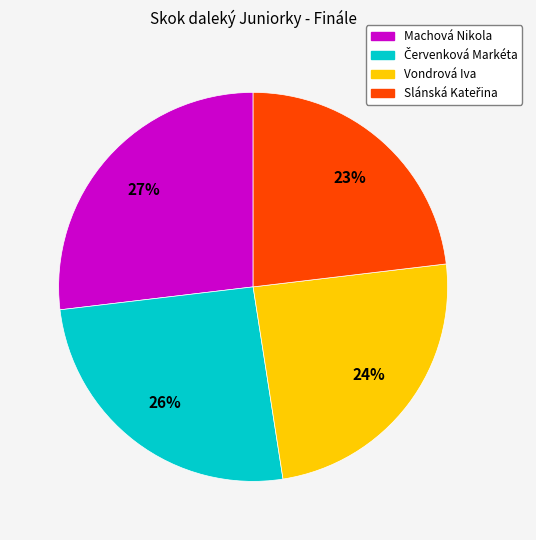

What is the largest slice in the pie chart?

Machová Nikola